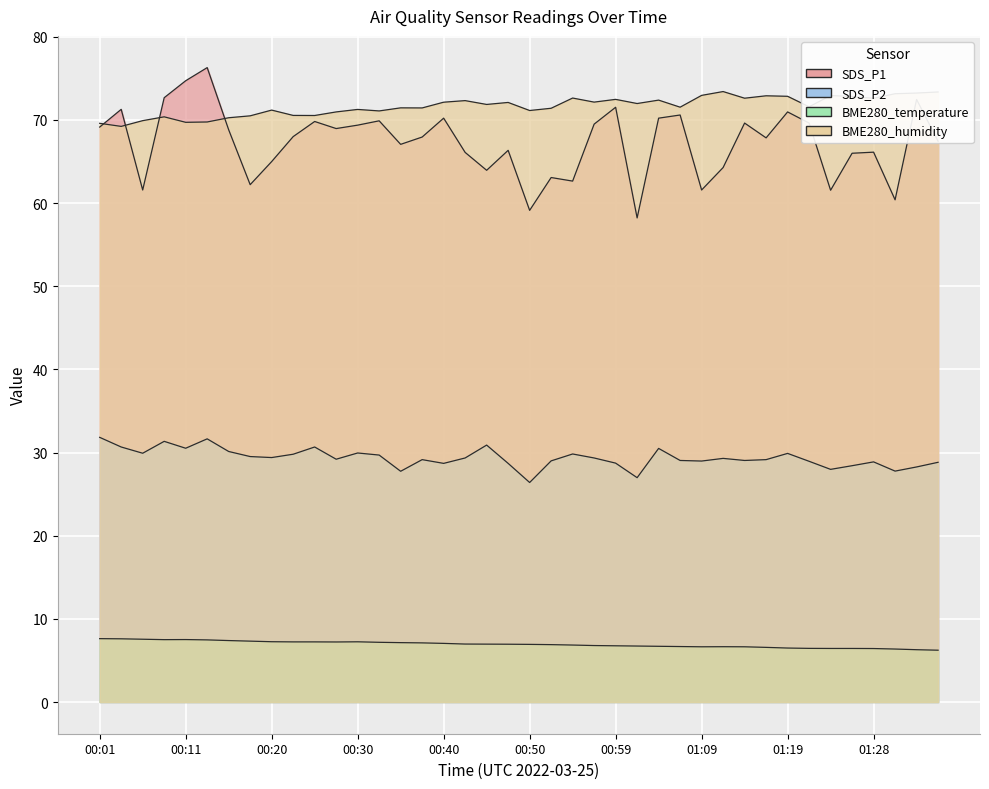

What is the average value of the BME280_humidity series?

71.7